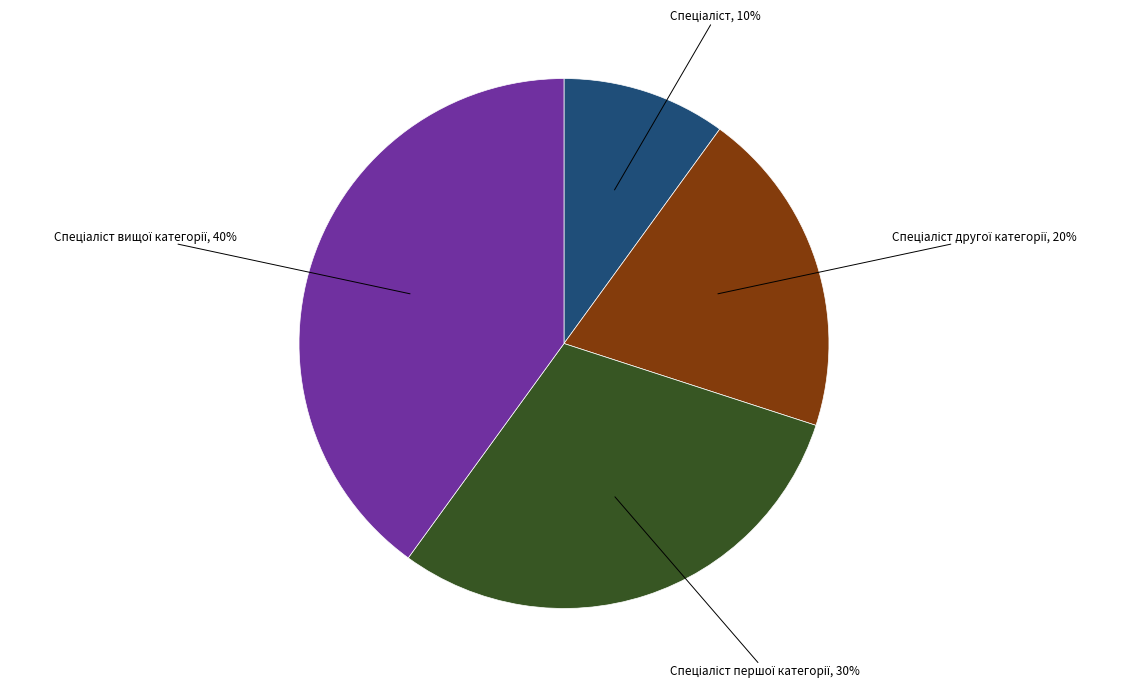

Is there any slice that represents more than half of the pie?

No